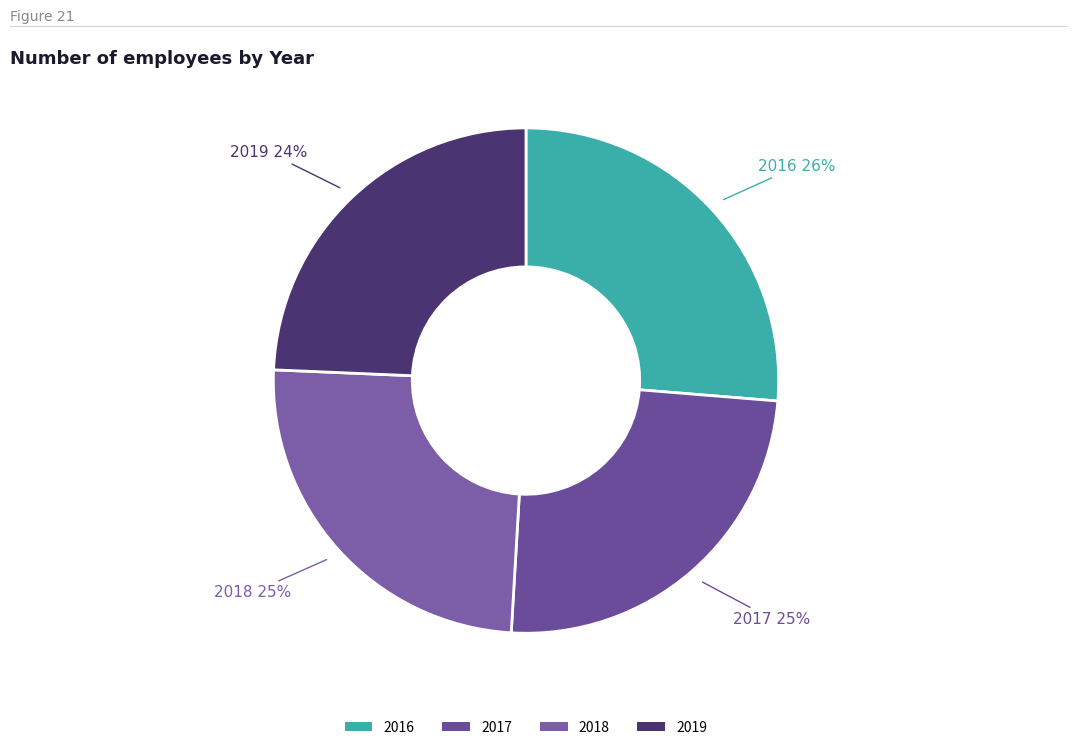

Is it true that 2017 is 25% of the pie?

True